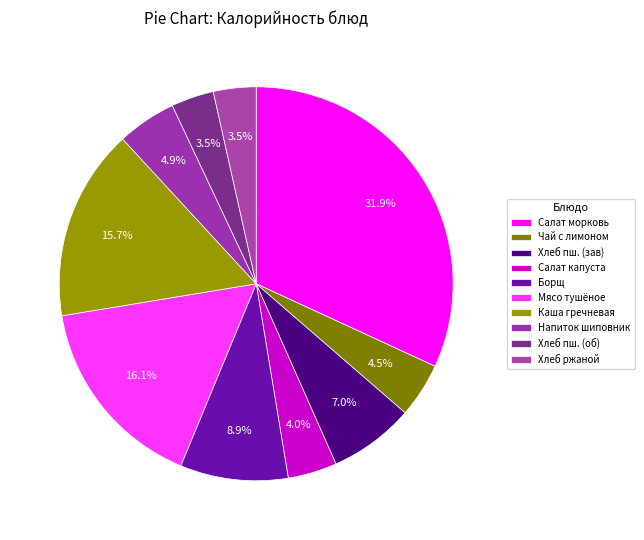

How many segments does this pie chart have?

10